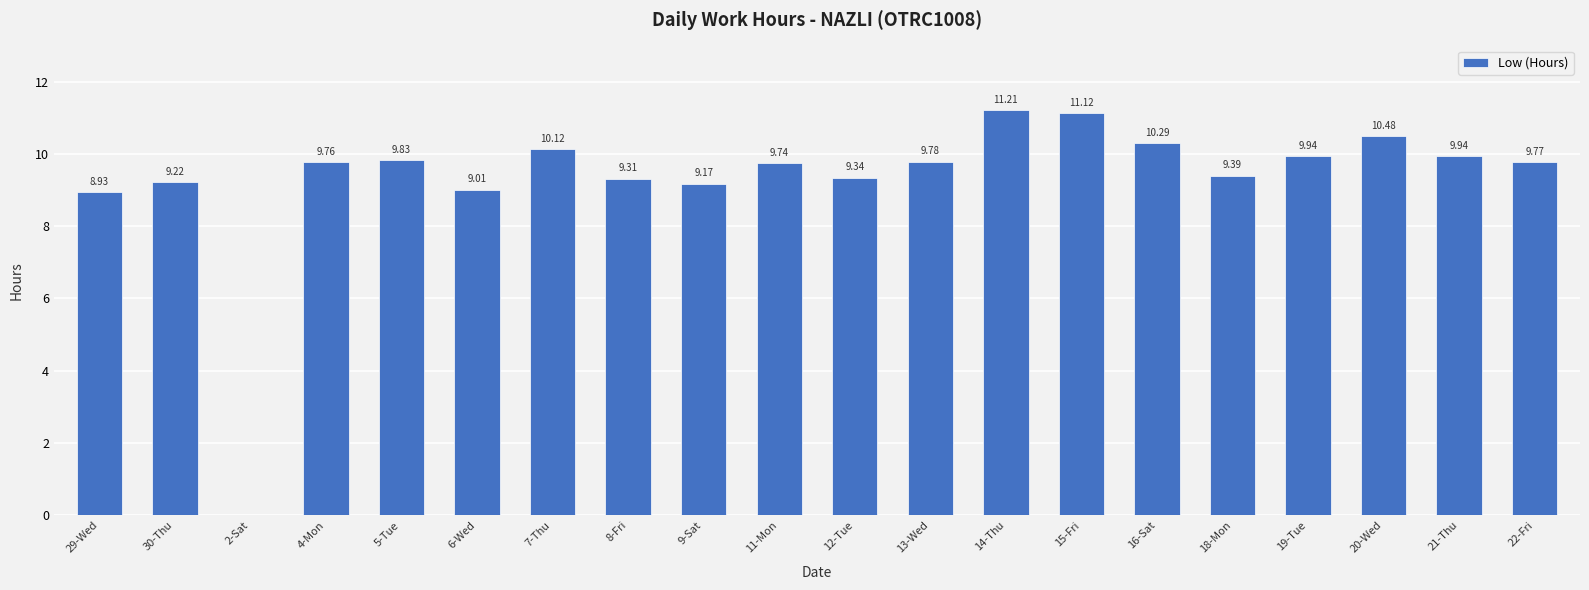

Which category has the highest value across all series?

14-Thu